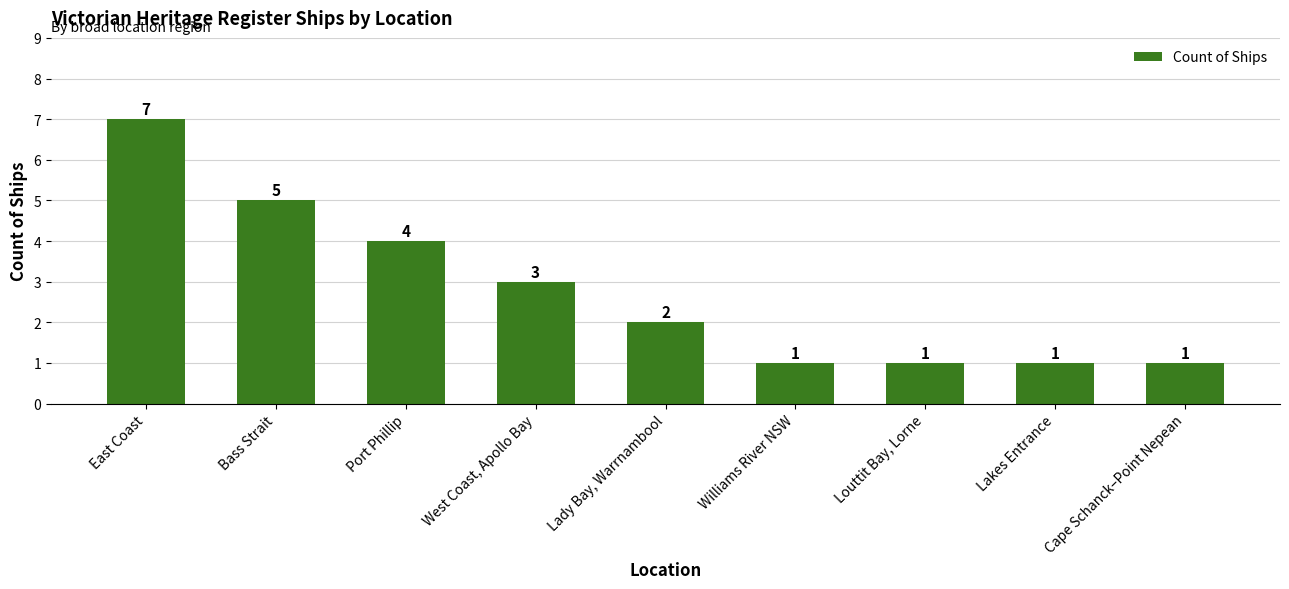

What is the difference between the second highest and minimum values?

4